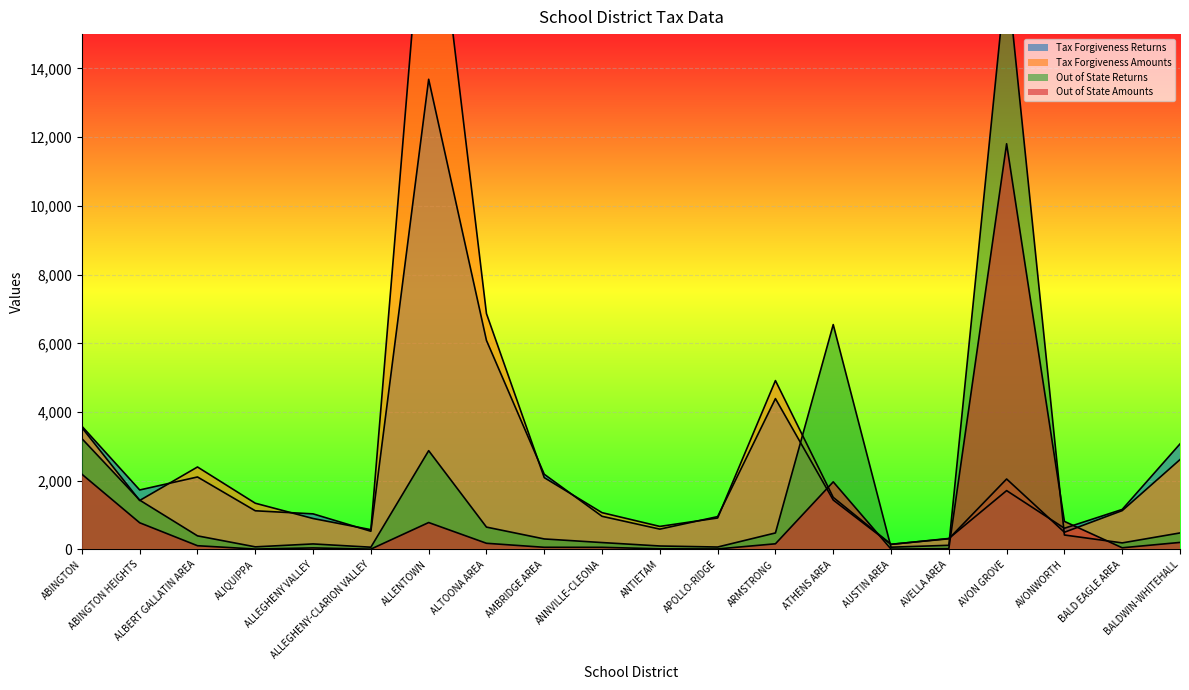

Between which two adjacent categories do Out of State Returns and Tax Forgiveness Amounts first intersect?

ABINGTON and ABINGTON HEIGHTS